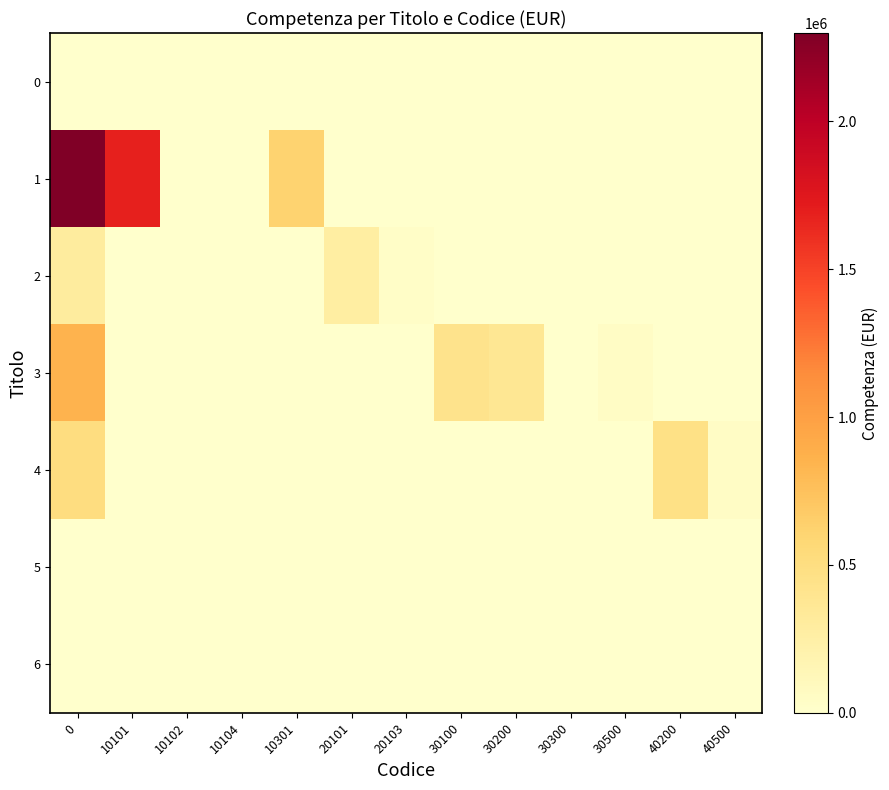

Reading left to right, list all the values displayed in this chart.

0: 0=0	10101=0	10102=0	10104=0	10301=0	20101=0	20103=0	30100=0	30200=0	30300=0	30500=0	40200=0	40500=0
1: 0=2299000	10101=1685500	10102=0	10104=1500	10301=612000	20101=0	20103=0	30100=0	30200=0	30300=0	30500=0	40200=0	40500=0
2: 0=301200	10101=0	10102=0	10104=0	10301=0	20101=270100	20103=31100	30100=0	30200=0	30300=0	30500=0	40200=0	40500=0
3: 0=850450	10101=0	10102=0	10104=0	10301=0	20101=0	20103=0	30100=429350	30200=372500	30300=100	30500=48500	40200=0	40500=0
4: 0=510949	10101=0	10102=0	10104=0	10301=0	20101=0	20103=0	30100=0	30200=0	30300=0	30500=0	40200=460949	40500=50000
5: 0=0	10101=0	10102=0	10104=0	10301=0	20101=0	20103=0	30100=0	30200=0	30300=0	30500=0	40200=0	40500=0
6: 0=0	10101=0	10102=0	10104=0	10301=0	20101=0	20103=0	30100=0	30200=0	30300=0	30500=0	40200=0	40500=0